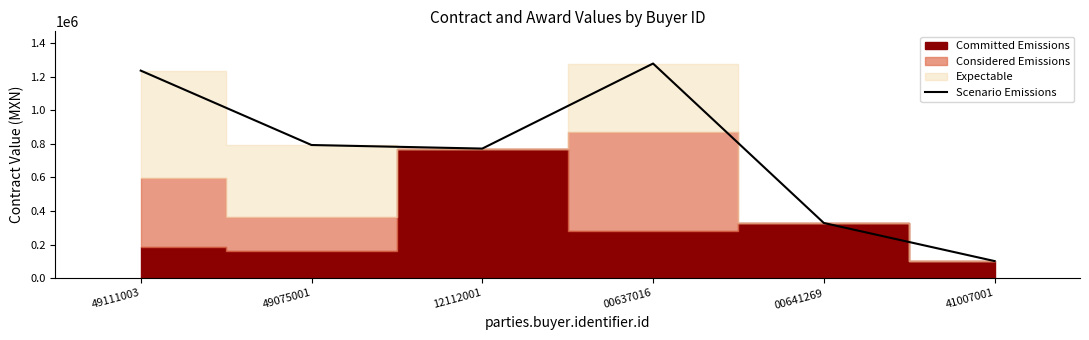

Which label corresponds to the smallest value in the chart?

41007001